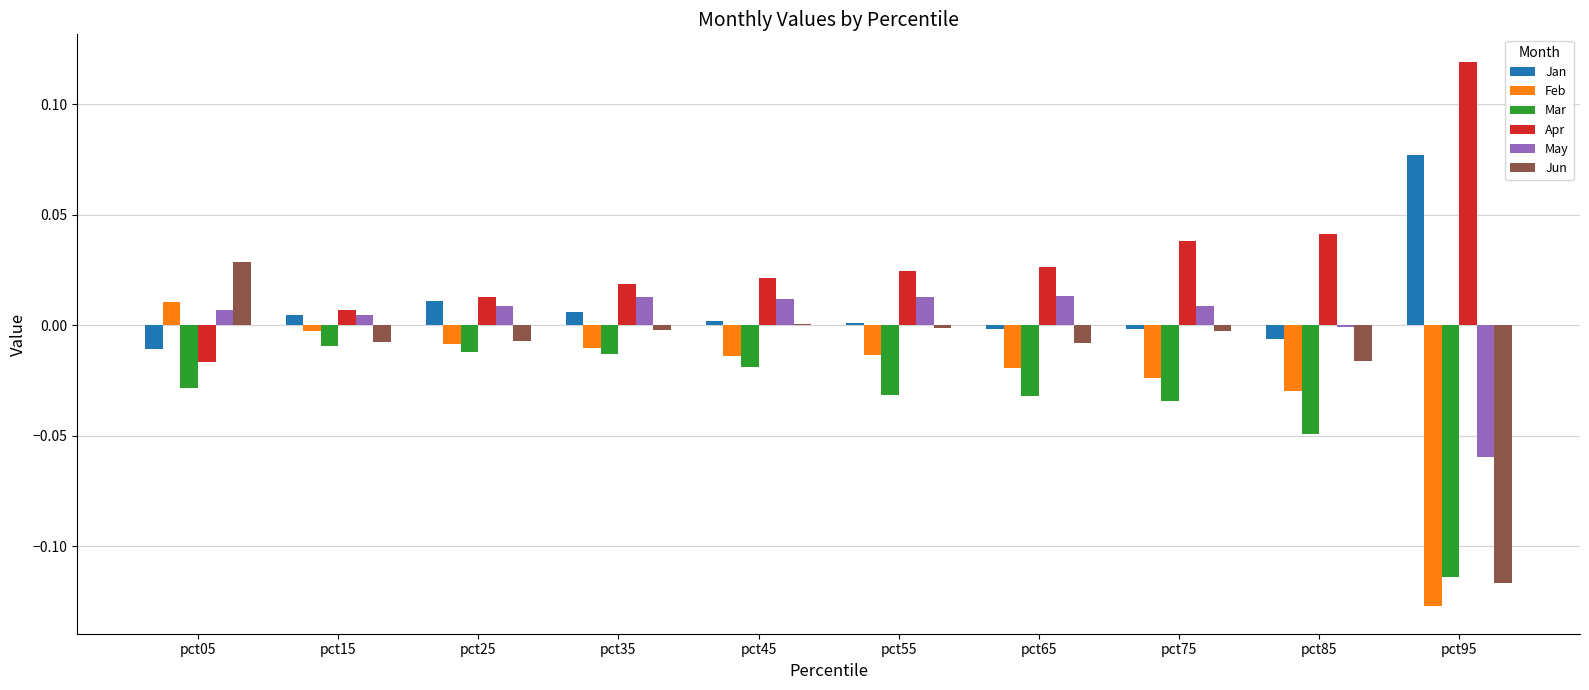

The Feb series shows -0.0 at pct35. True or false?

True